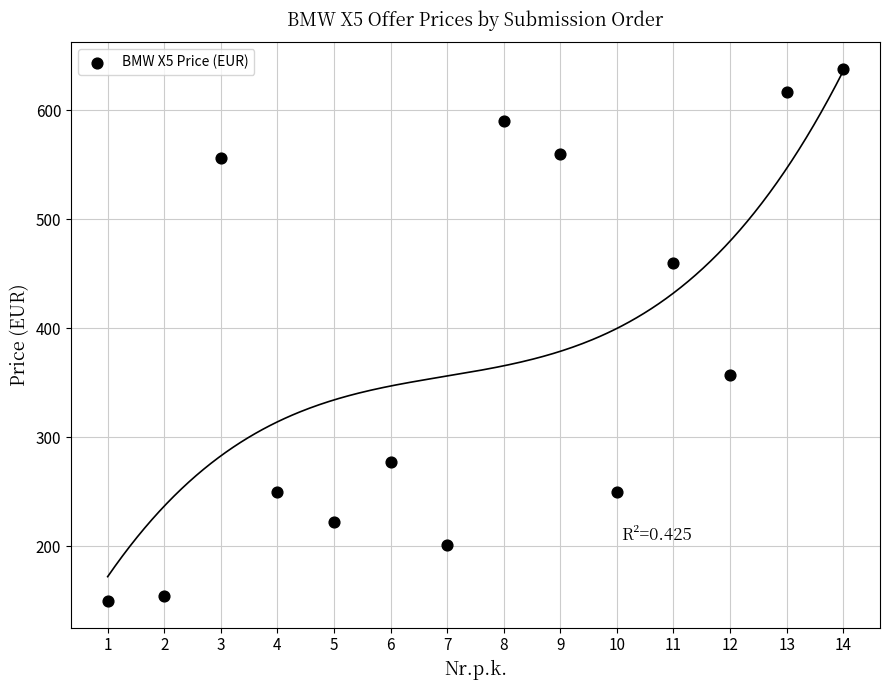

What is the range of X values (max minus min)?

13.0